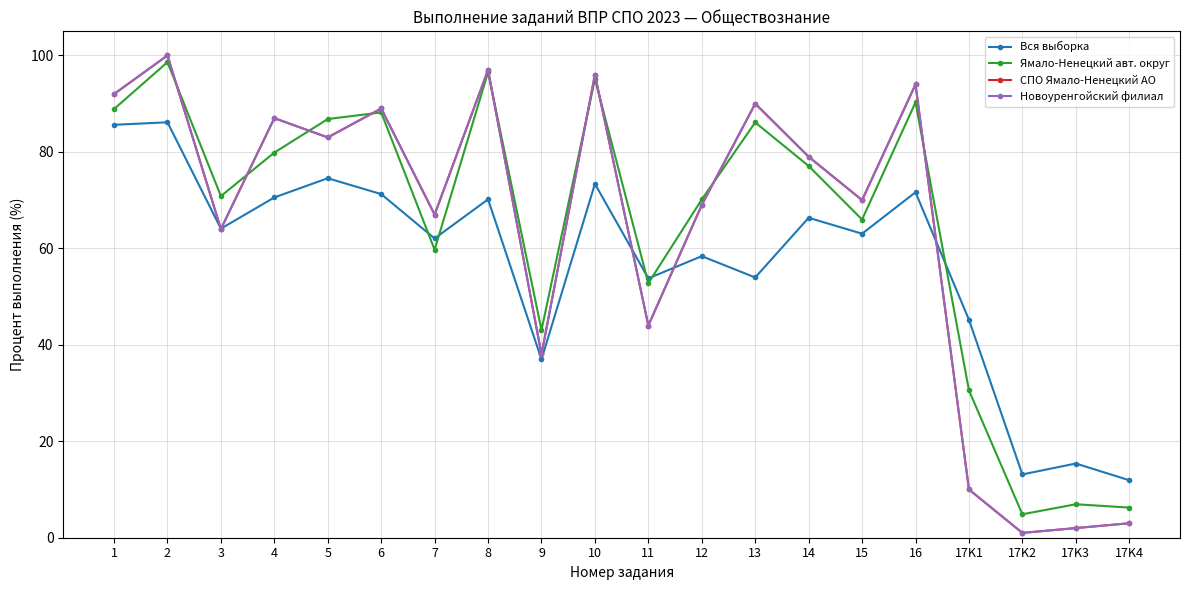

What value does the Новоуренгойский филиал series have at 16?

94.0